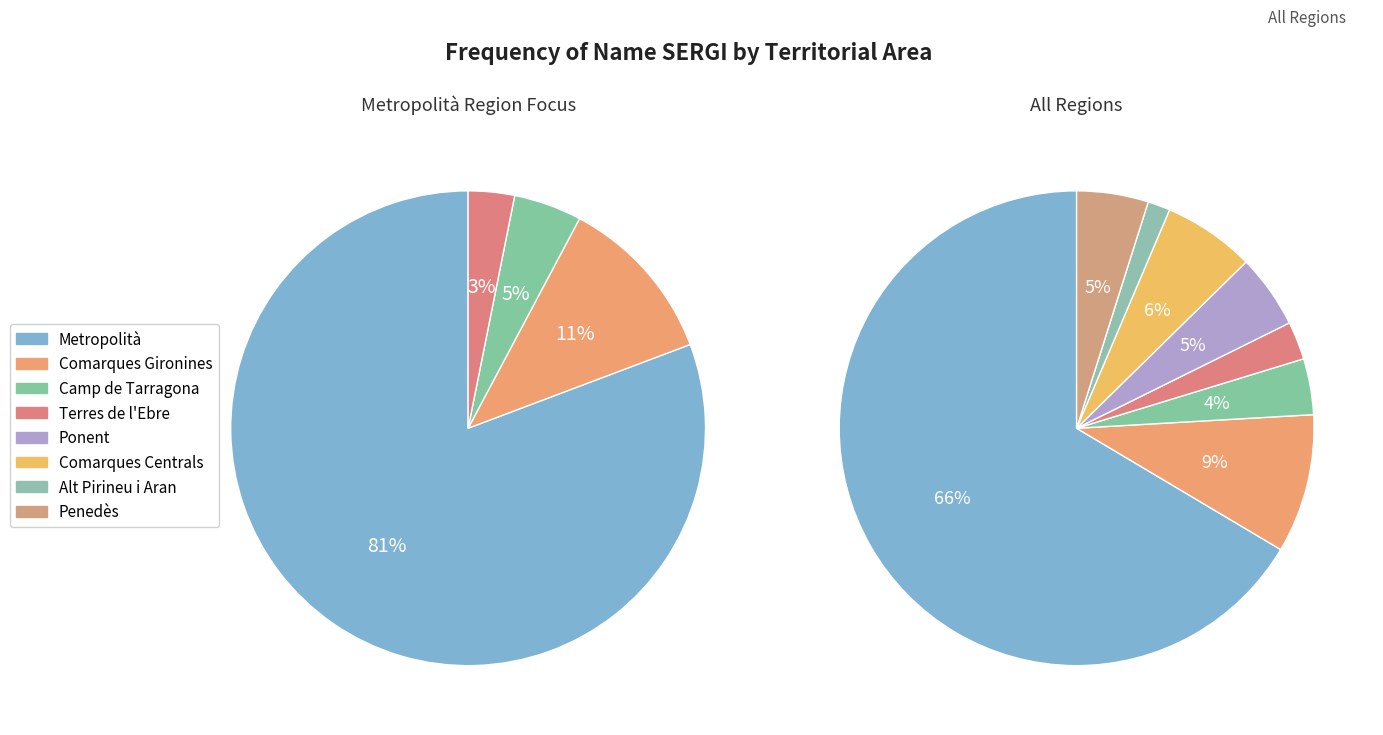

What percentage do Terres de l'Ebre and Comarques Centrals together represent?

8.8%